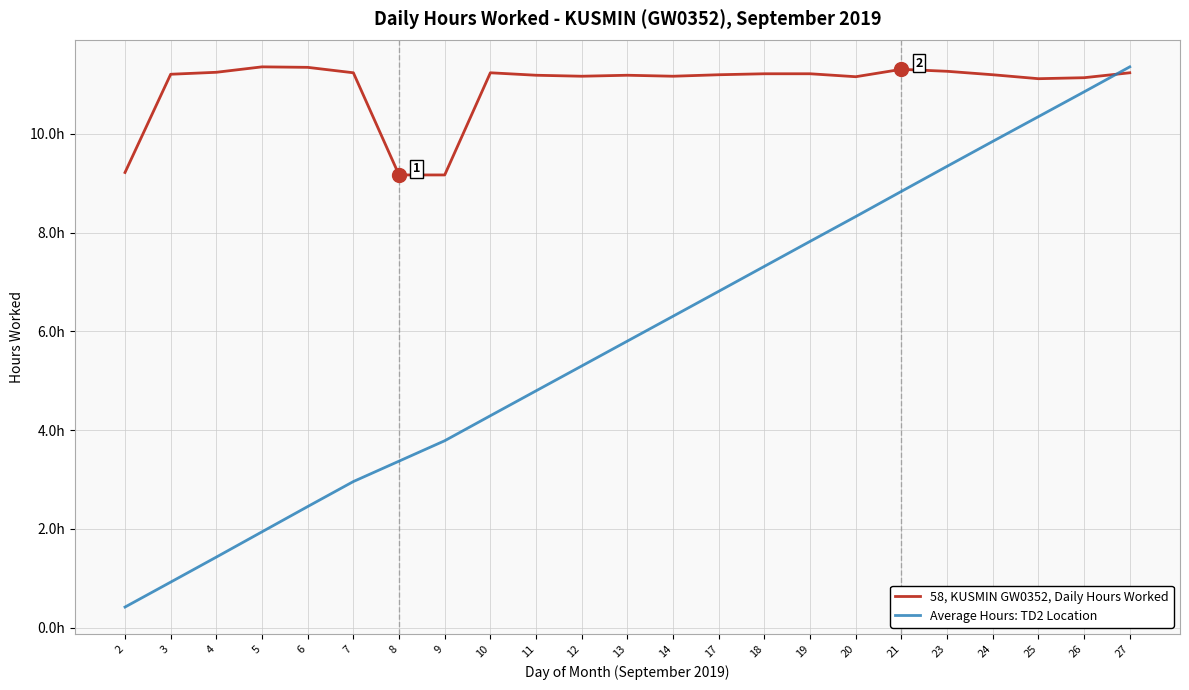

List the series in order of their overall mean, highest first.

58, KUSMIN GW0352, Daily Hours Worked, Average Hours: TD2 Location